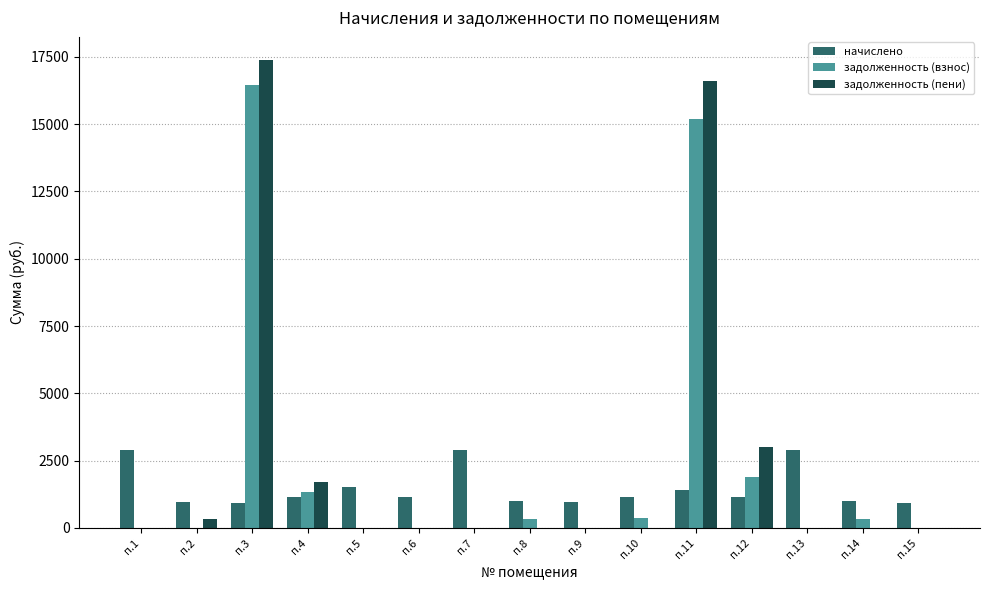

What is the greatest value displayed?

17375.0